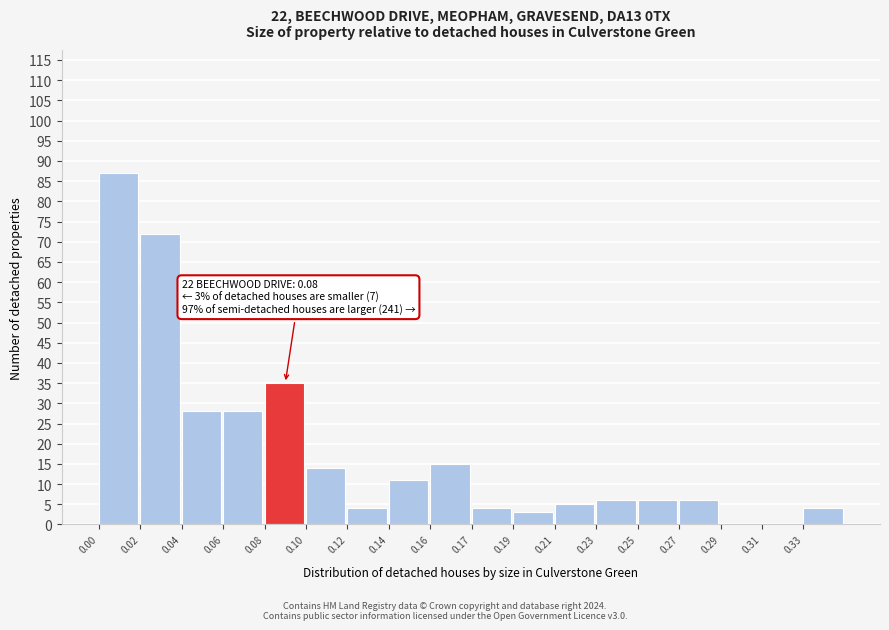

Reading left to right, list all the values displayed in this chart.

0.00=87	0.02=72	0.04=28	0.06=28	0.08=35	0.10=14	0.12=4	0.14=11	0.16=15	0.17=4	0.19=3	0.21=5	0.23=6	0.25=6	0.27=6	0.29=0	0.31=0	0.33=4